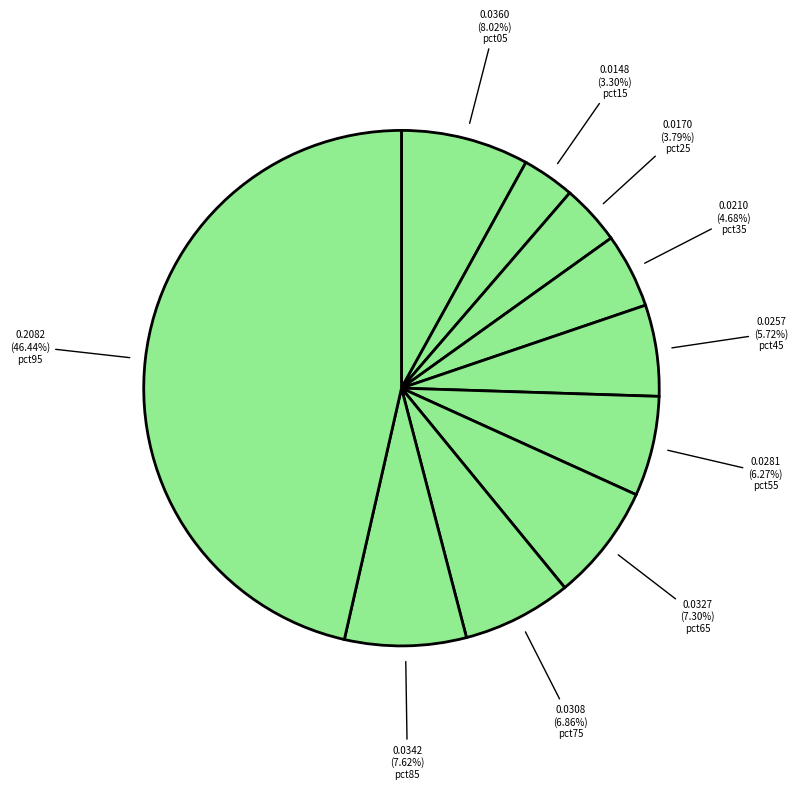

How many slices are in this pie chart?

10